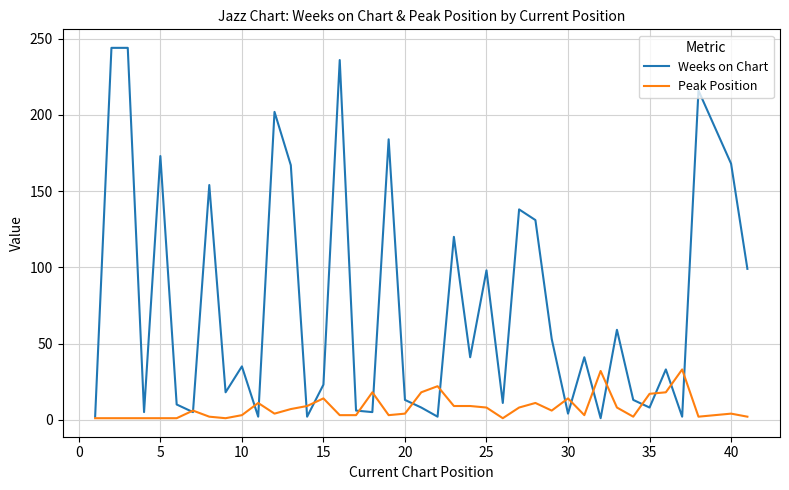

Which series has the largest range (max minus min)?

Weeks on Chart